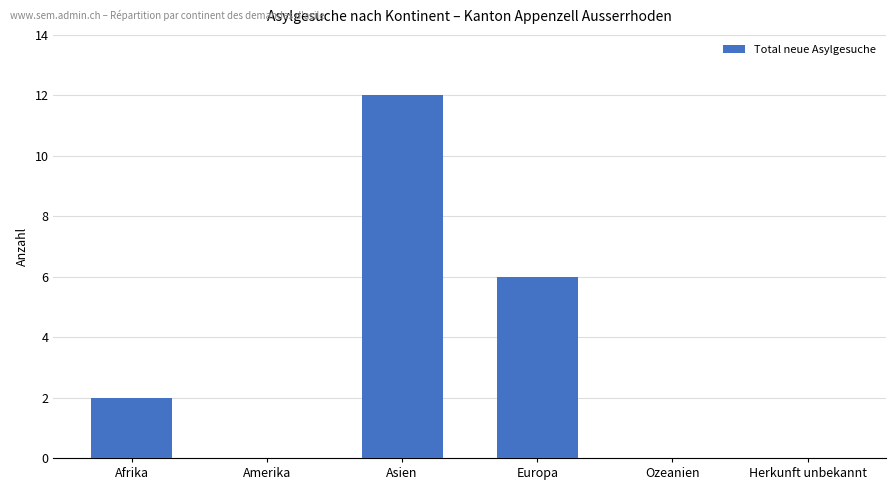

At which label is the value closest to 6?

Europa